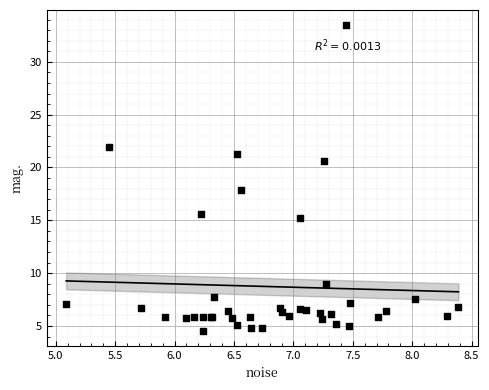

What Y value in the scatter plot is closest to 19?

17.9